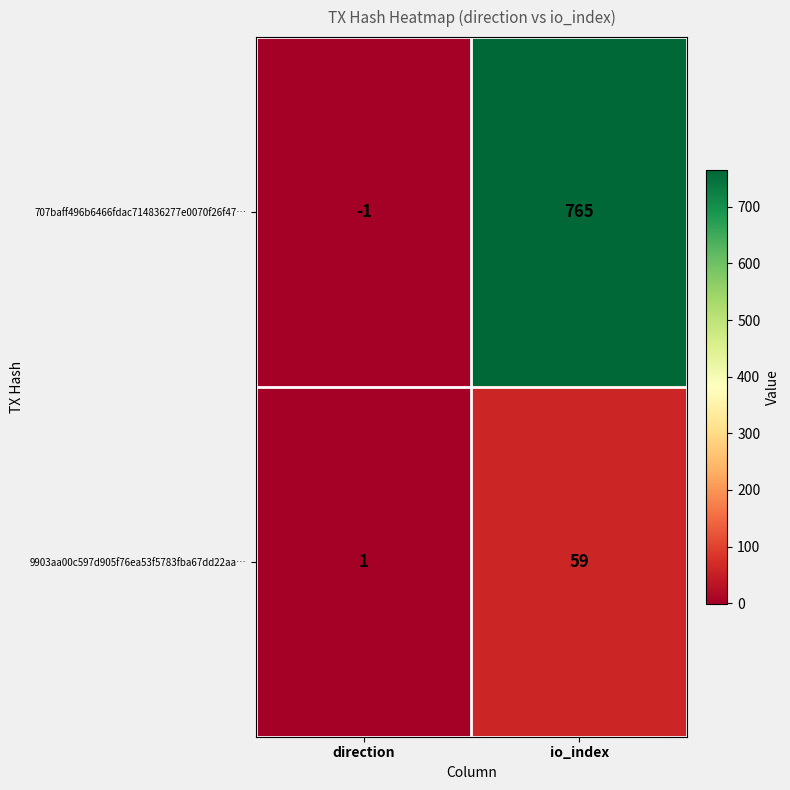

The value of 707baff496b6466fdac714836277e0070f26f47… at io_index is 765. True or false?

True